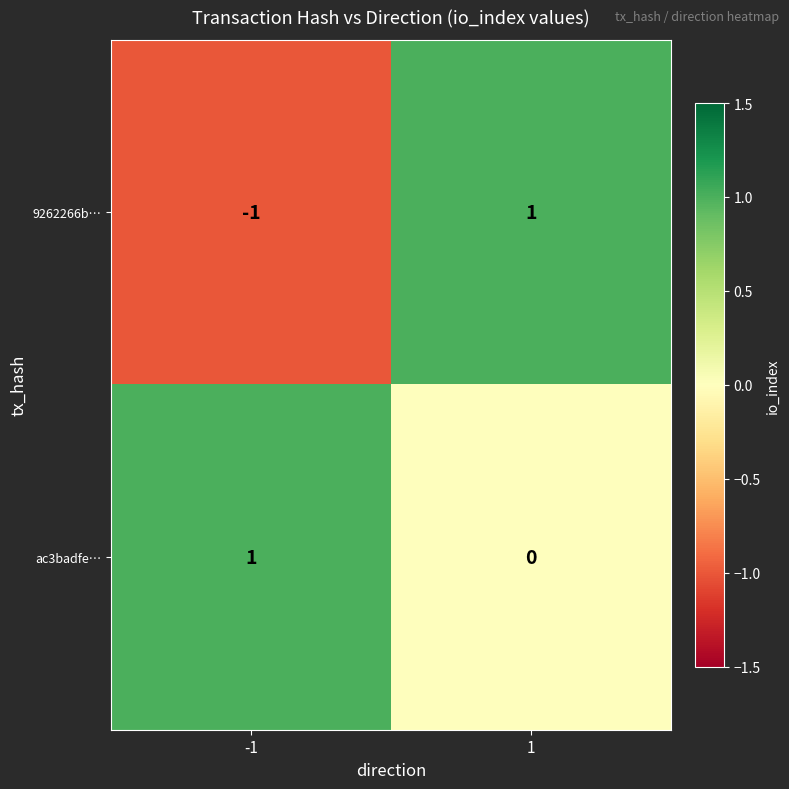

List the series in order of their overall mean, lowest first.

9262266b…, ac3badfe…